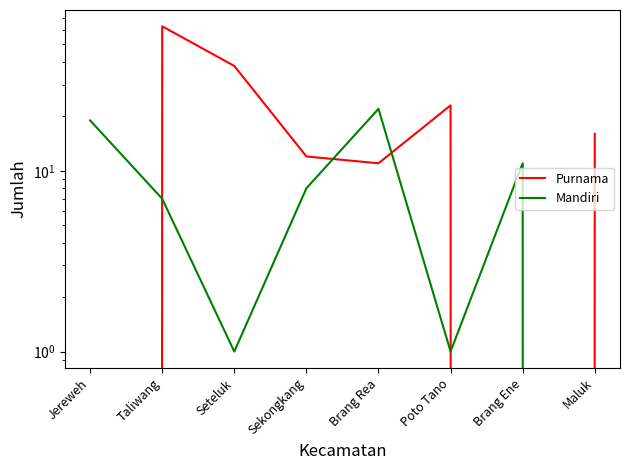

Which series has the widest spread of values?

Purnama